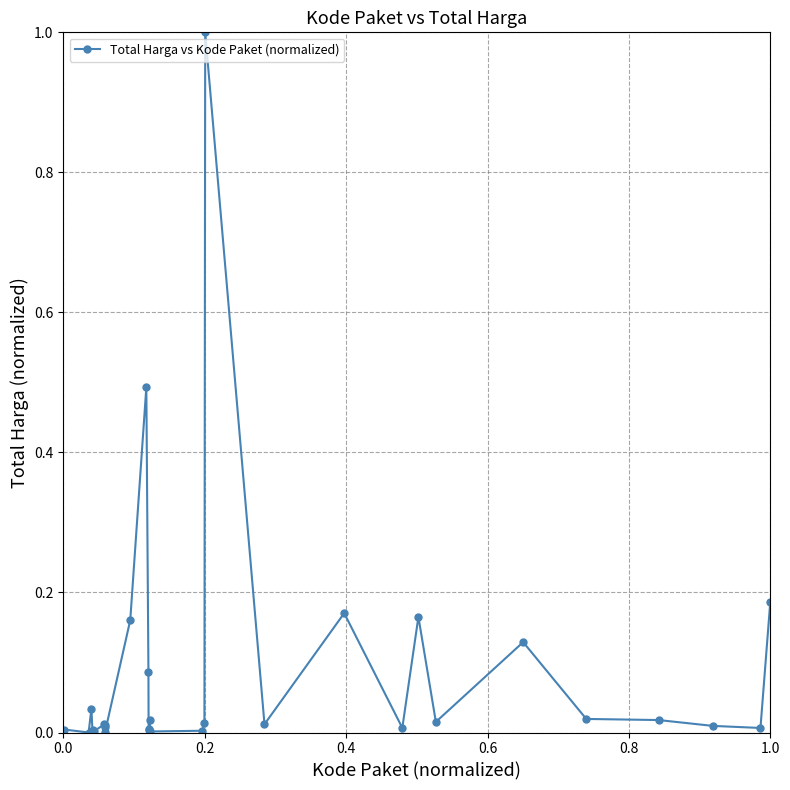

What is the difference between the maximum and minimum values?

1.0